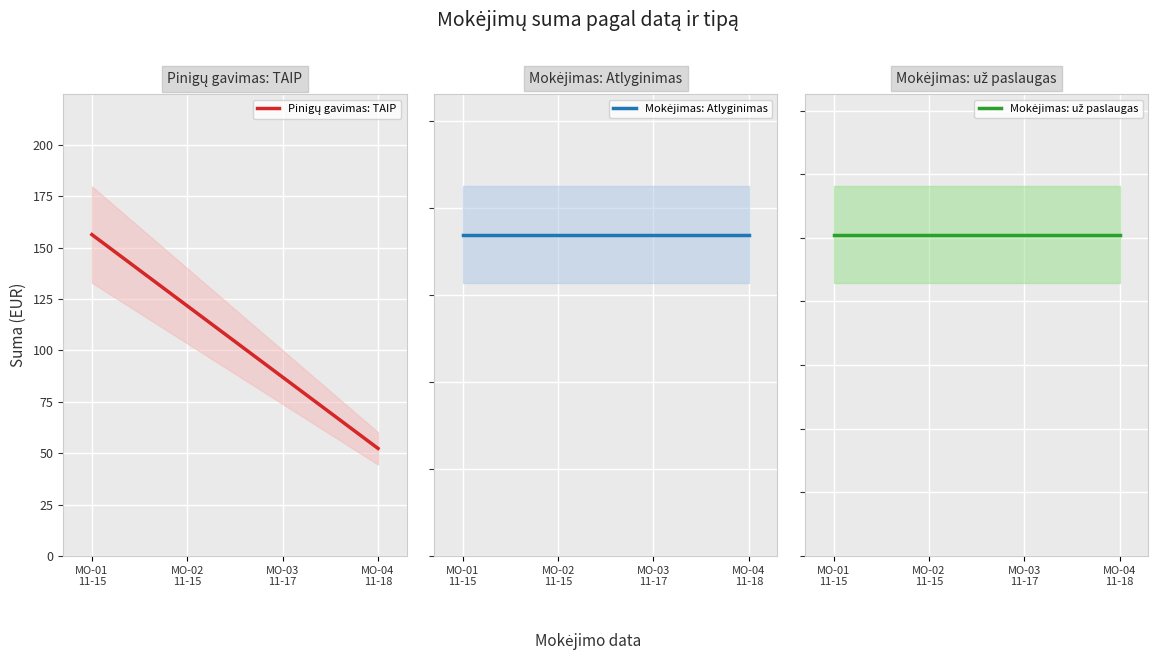

How many lines are shown in the chart?

3